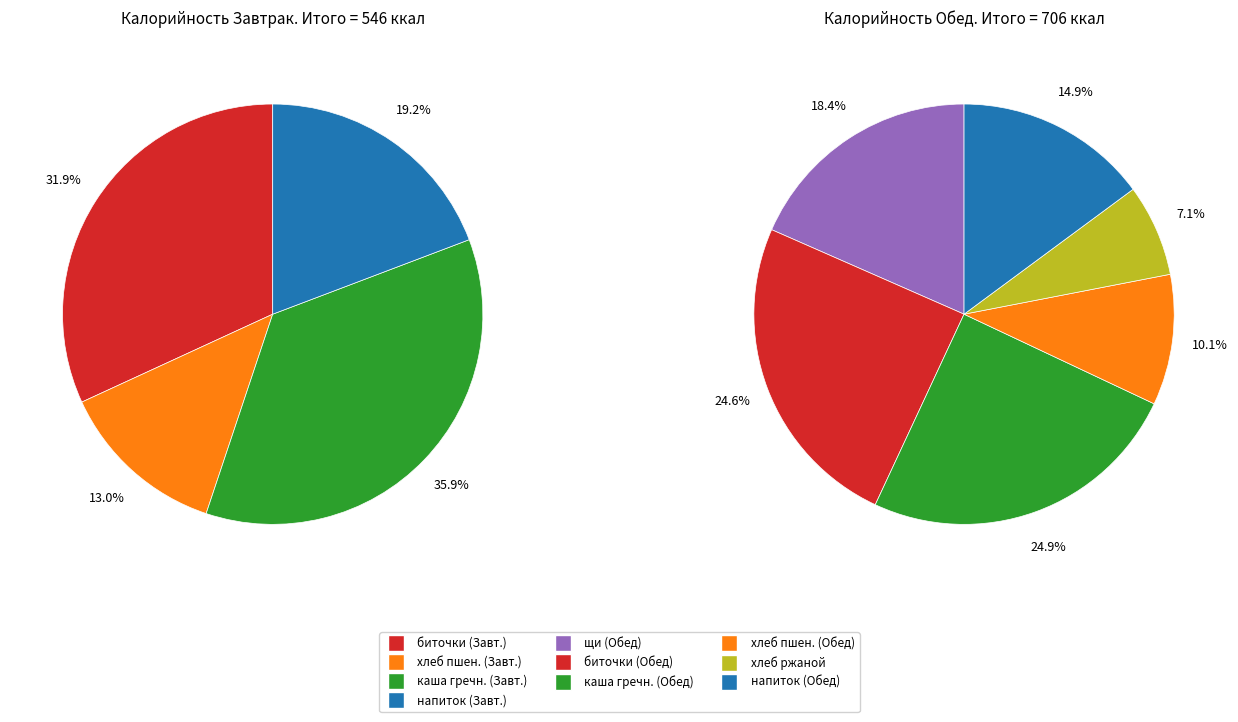

Is it true that каша гречневая вязкая (Завтрак) is 30% of the pie?

False